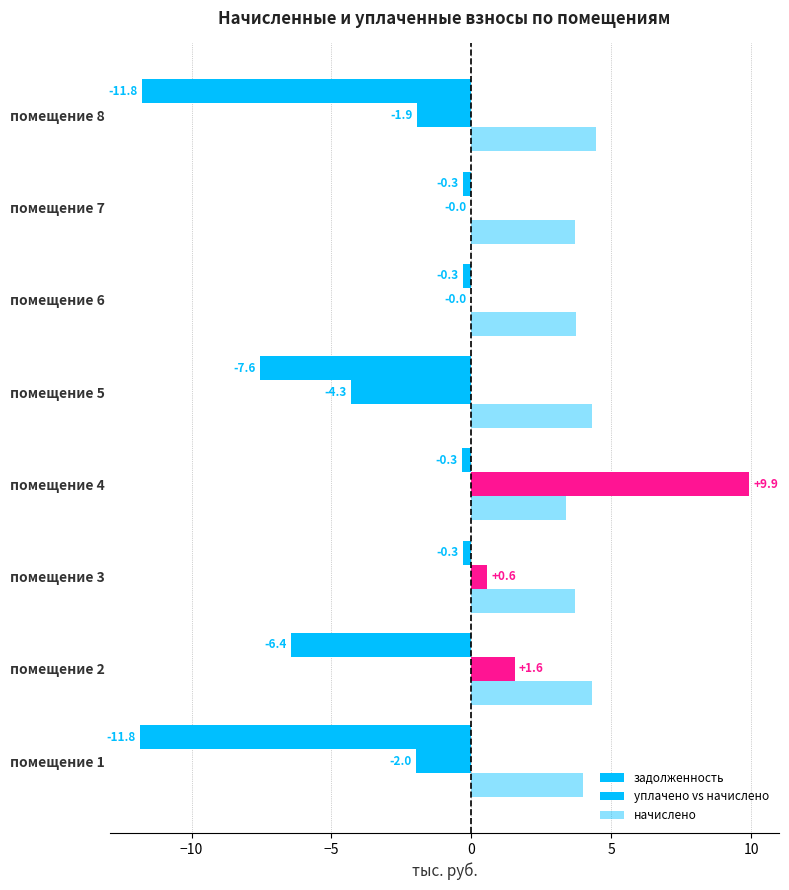

Which series has the largest total across all categories?

начислено